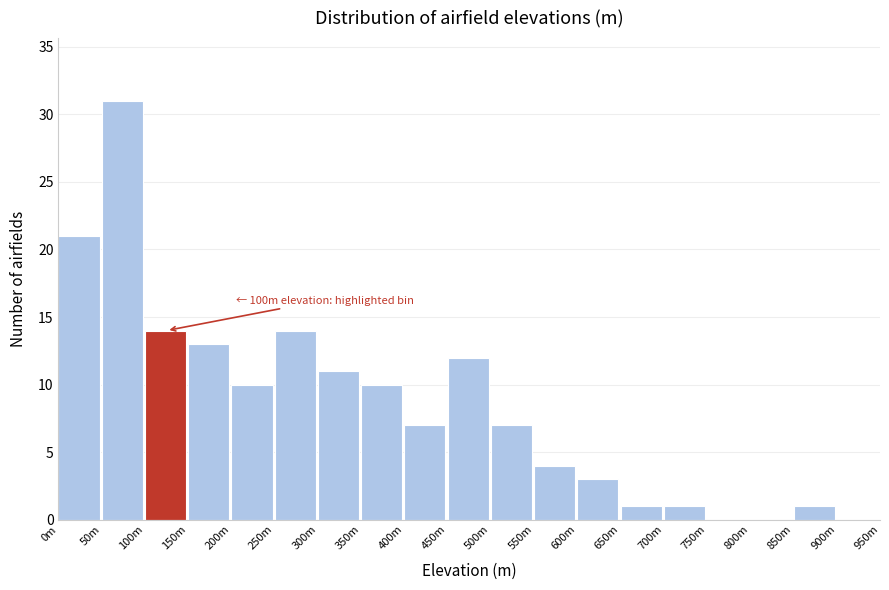

Reading right to left, what are all the values shown in this chart?

900m=0	850m=1	800m=0	750m=0	700m=1	650m=1	600m=3	550m=4	500m=7	450m=12	400m=7	350m=10	300m=11	250m=14	200m=10	150m=13	100m=14	50m=31	0m=21